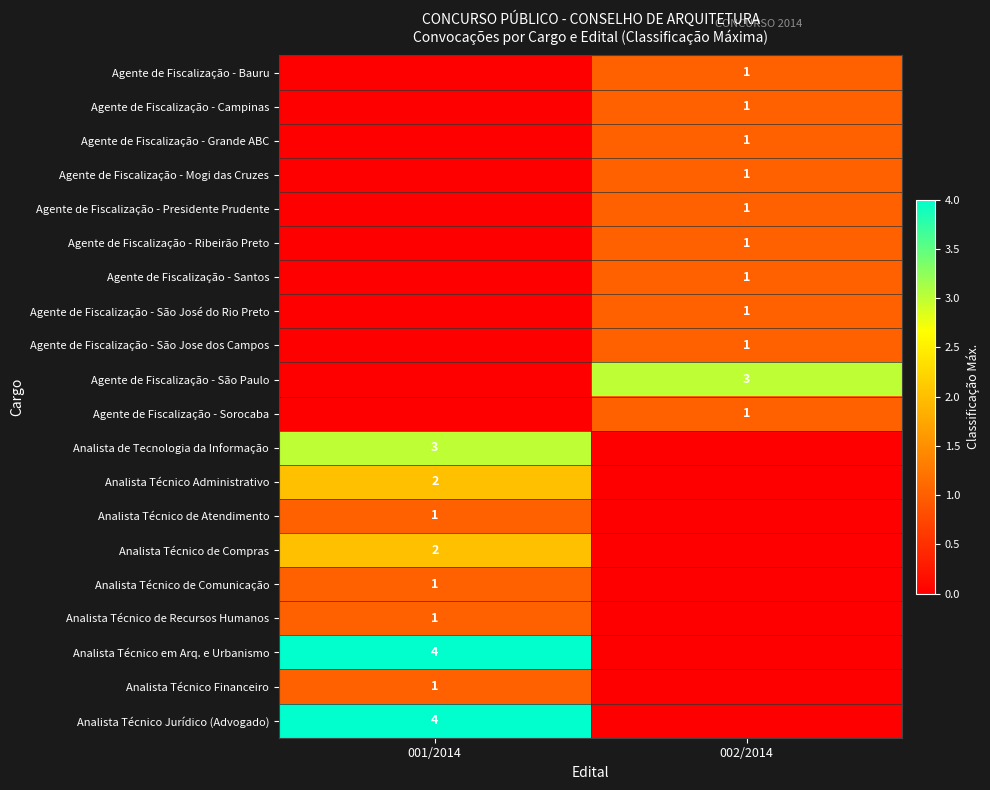

At how many categories does at least one series exceed 3?

1